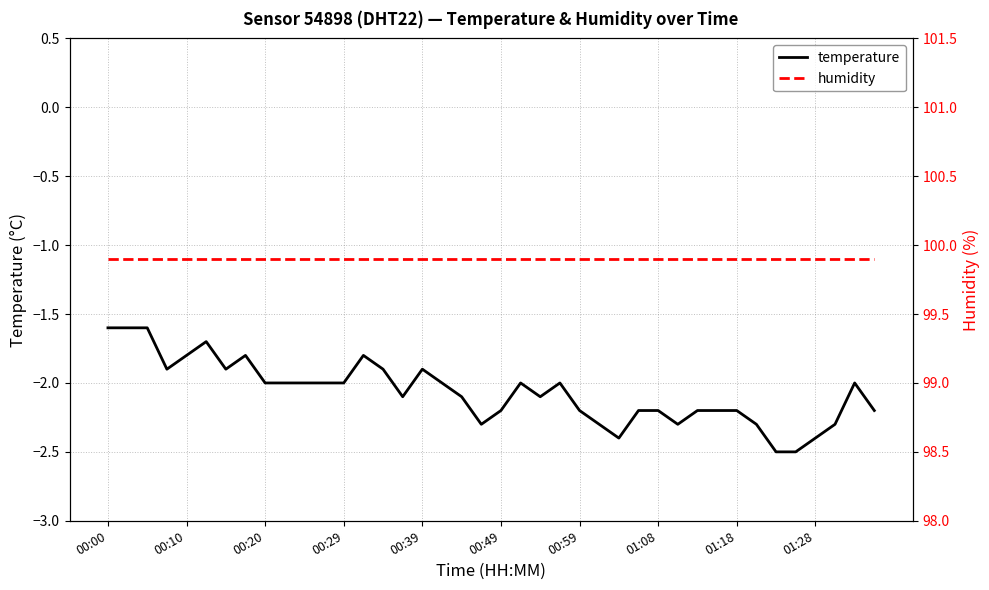

Reading right to left, extract all data points from this chart.

temperature: -2.2	-2.0	-2.3	-2.4	-2.5	-2.5	-2.3	-2.2	-2.2	-2.2	-2.3	-2.2	-2.2	-2.4	-2.3	-2.2	-2.0	-2.1	-2.0	-2.2	-2.3	-2.1	-2.0	-1.9	-2.1	-1.9	-1.8	-2.0	-2.0	-2.0	-2.0	-2.0	-1.8	-1.9	-1.7	-1.8	-1.9	-1.6	-1.6	-1.6
humidity: 99.9	99.9	99.9	99.9	99.9	99.9	99.9	99.9	99.9	99.9	99.9	99.9	99.9	99.9	99.9	99.9	99.9	99.9	99.9	99.9	99.9	99.9	99.9	99.9	99.9	99.9	99.9	99.9	99.9	99.9	99.9	99.9	99.9	99.9	99.9	99.9	99.9	99.9	99.9	99.9